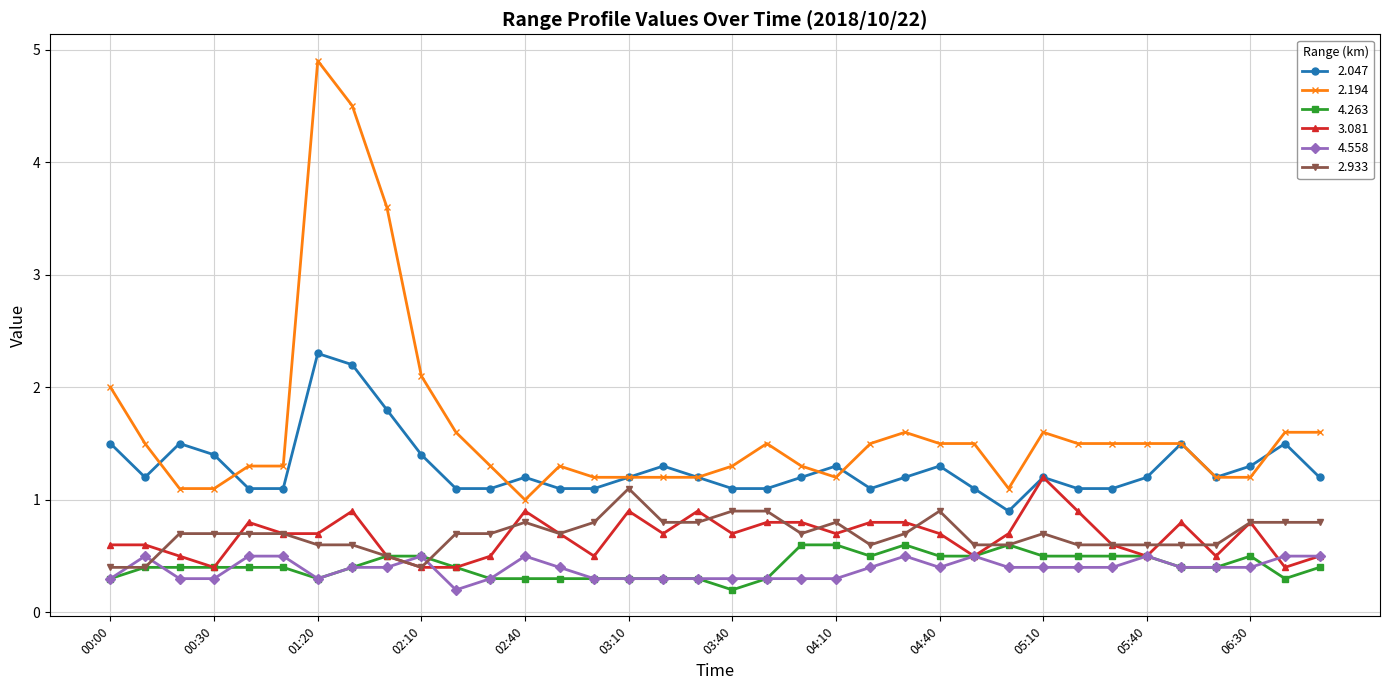

True or false: 2.194 and 3.081 intersect in this chart.

False